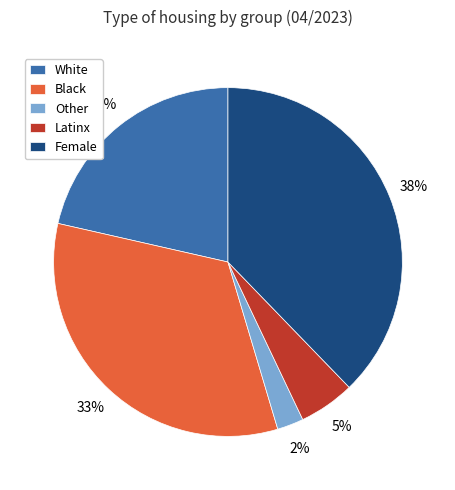

To the nearest percent, what is the average slice percentage?

20%